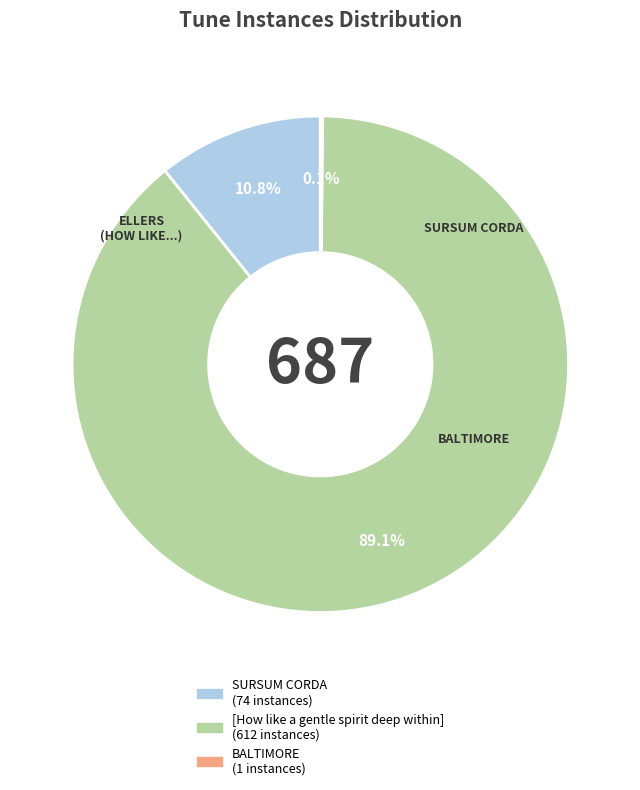

Does any single category account for the majority?

Yes